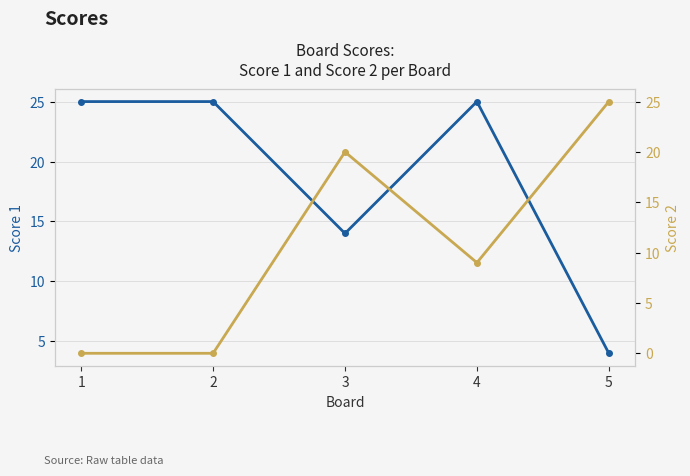

Reading right to left, transcribe all the data shown in this chart.

Score 1 (LS): 5=4	4=25	3=14	2=25	1=25
Score 2 (RS): 5=25	4=9	3=20	2=0	1=0